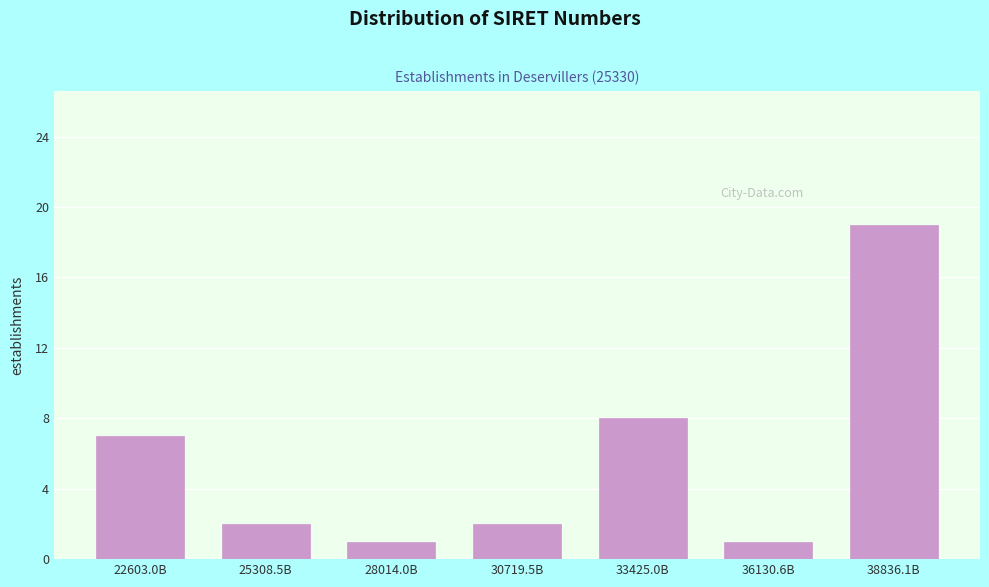

Reading right to left, list all the values displayed in this chart.

38836.1B=19	36130.6B=1	33425.0B=8	30719.5B=2	28014.0B=1	25308.5B=2	22603.0B=7